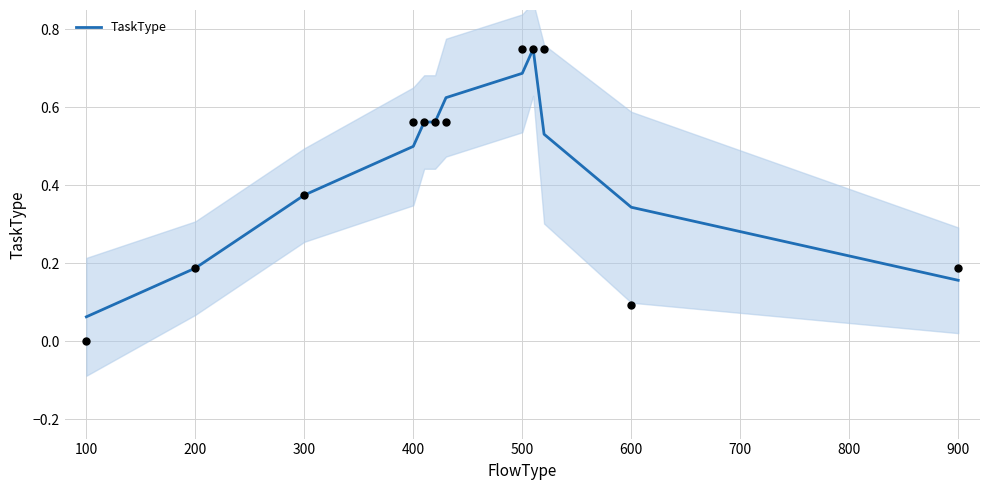

Between 400 and 100, which is larger?

400